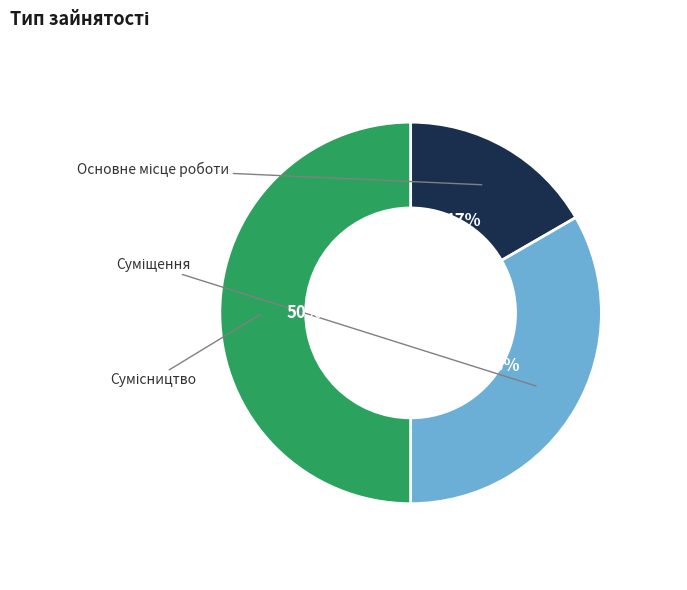

True or false: Основне місце роботи accounts for 17% of the total.

True